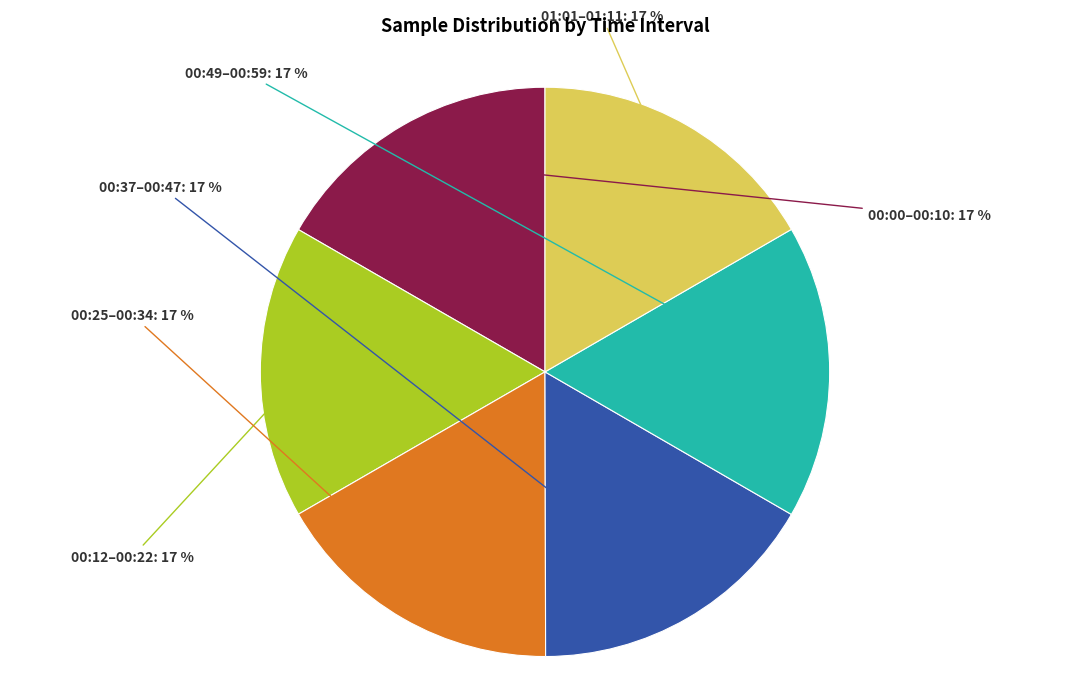

Does any single category account for the majority?

No